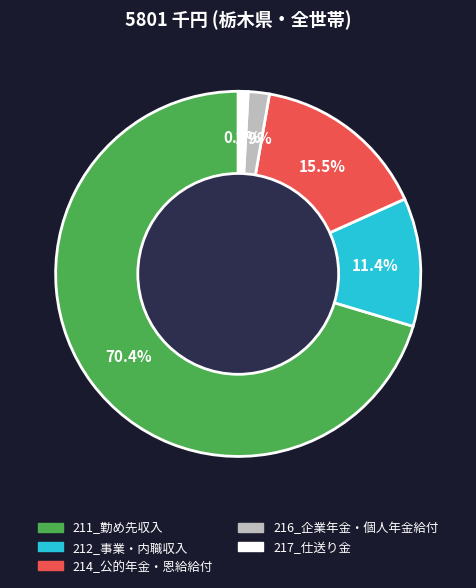

Count the number of slices in the pie.

5